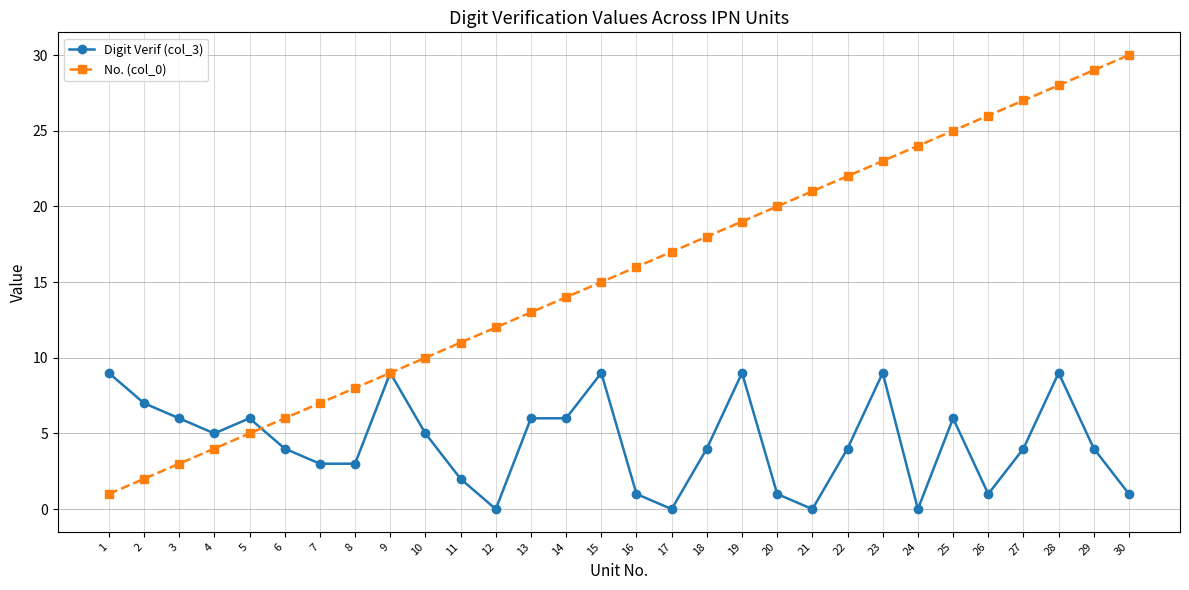

List the series in order of their overall mean, highest first.

No. (col_0), Digit Verif (col_3)